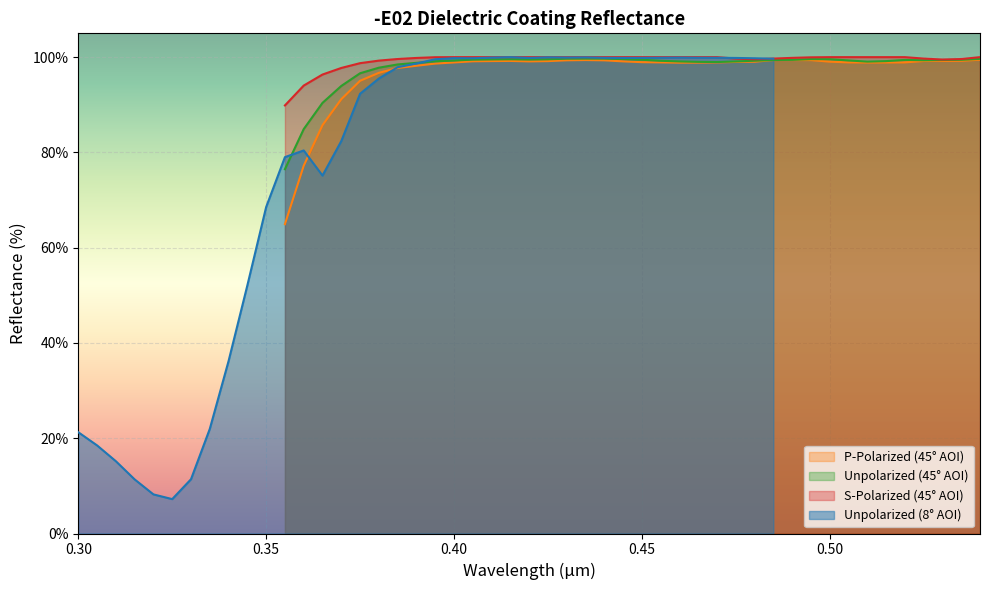

What is the highest value of the P-Polarized (45° AOI) series?

99.5